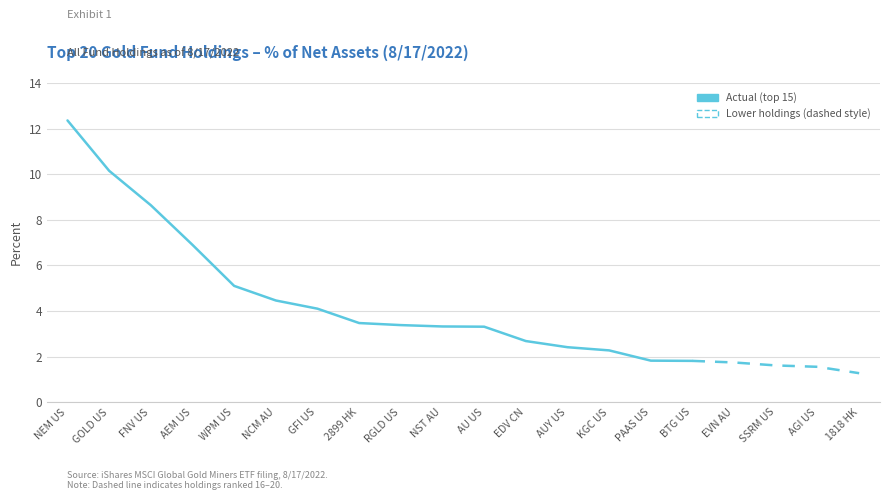

Rank the categories by value from lowest to highest.

1818 HK, AGI US, SSRM US, EVN AU, BTG US, PAAS US, KGC US, AUY US, EDV CN, AU US, NST AU, RGLD US, 2899 HK, GFI US, NCM AU, WPM US, AEM US, FNV US, GOLD US, NEM US